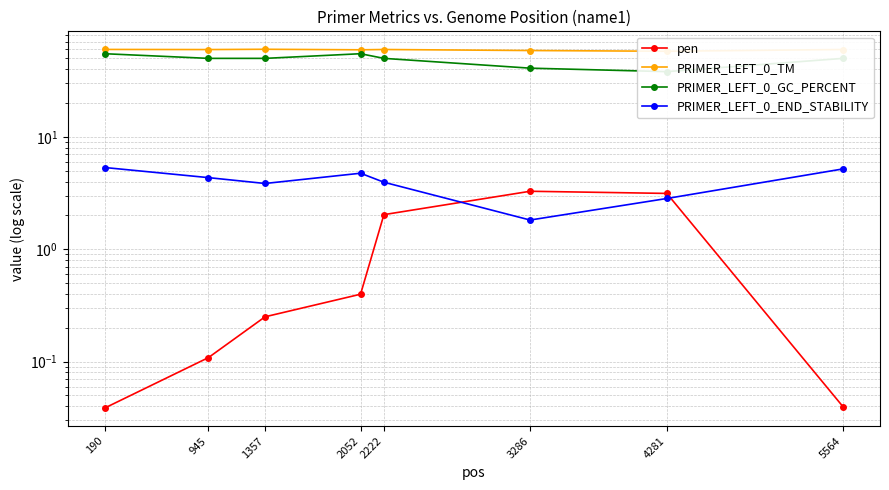

Reading left to right, what are all the values shown in this chart?

pen: 190=0.0	945=0.1	1357=0.3	2052=0.4	2222=2.0	3286=3.3	4281=3.1	5564=0.0
PRIMER_LEFT_0_TM: 190=60.0	945=59.9	1357=60.3	2052=59.6	2222=60.0	3286=58.7	4281=57.9	5564=60.0
PRIMER_LEFT_0_GC_PERCENT: 190=55.0	945=50.0	1357=50.0	2052=55.0	2222=50.0	3286=40.9	4281=38.1	5564=50.0
PRIMER_LEFT_0_END_STABILITY: 190=5.3	945=4.3	1357=3.9	2052=4.8	2222=4.0	3286=1.8	4281=2.8	5564=5.2